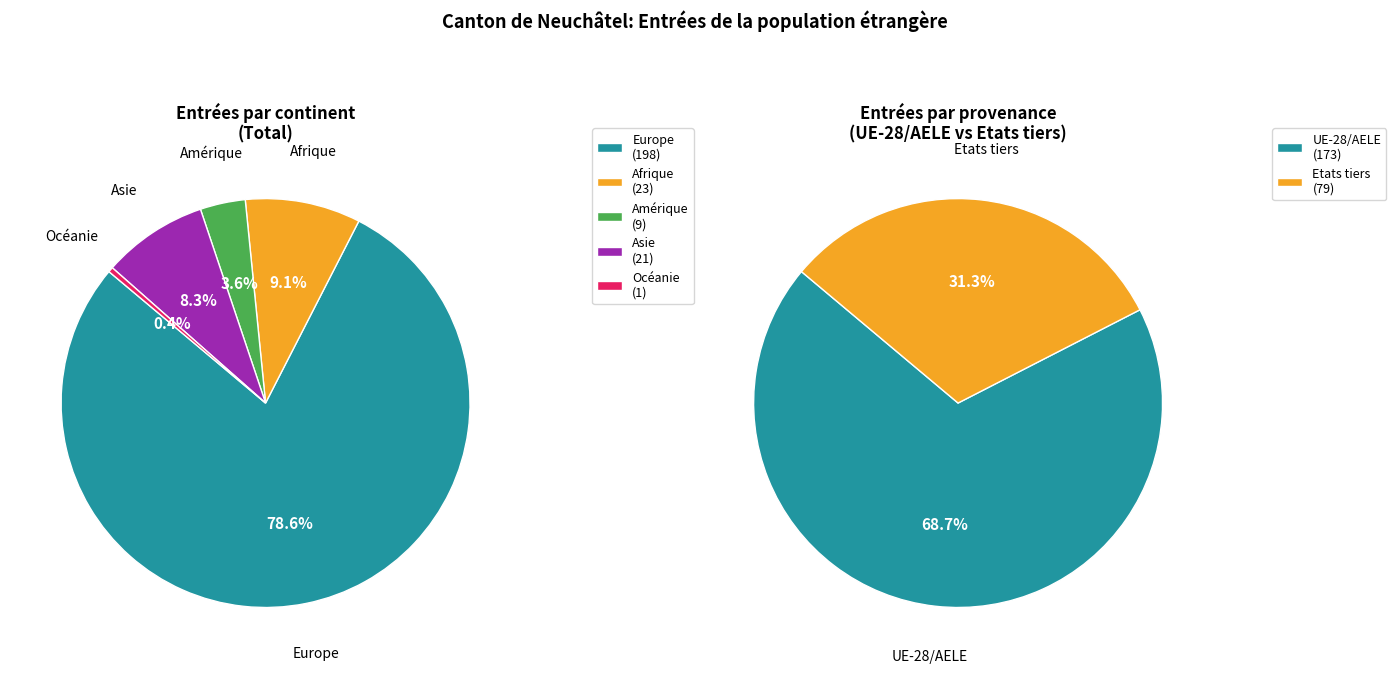

Combined, do Asie and Afrique account for over 50%?

No